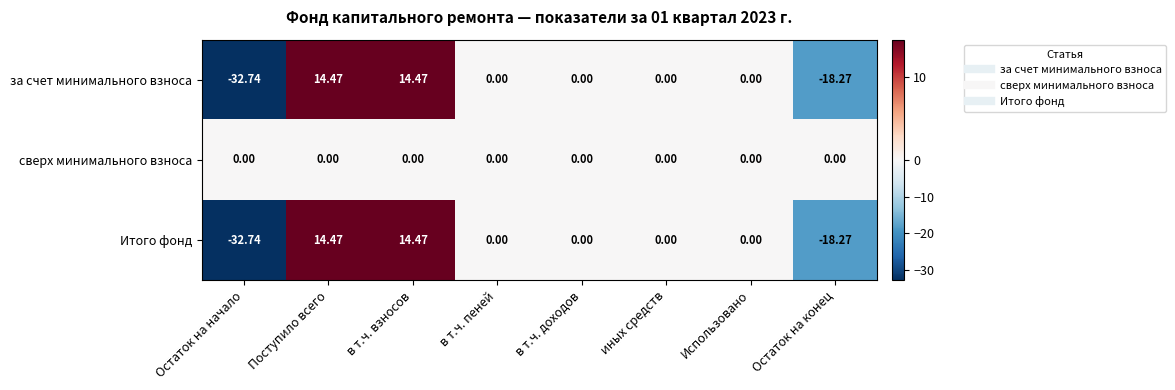

Which category has the lowest value across all series?

Остаток на начало